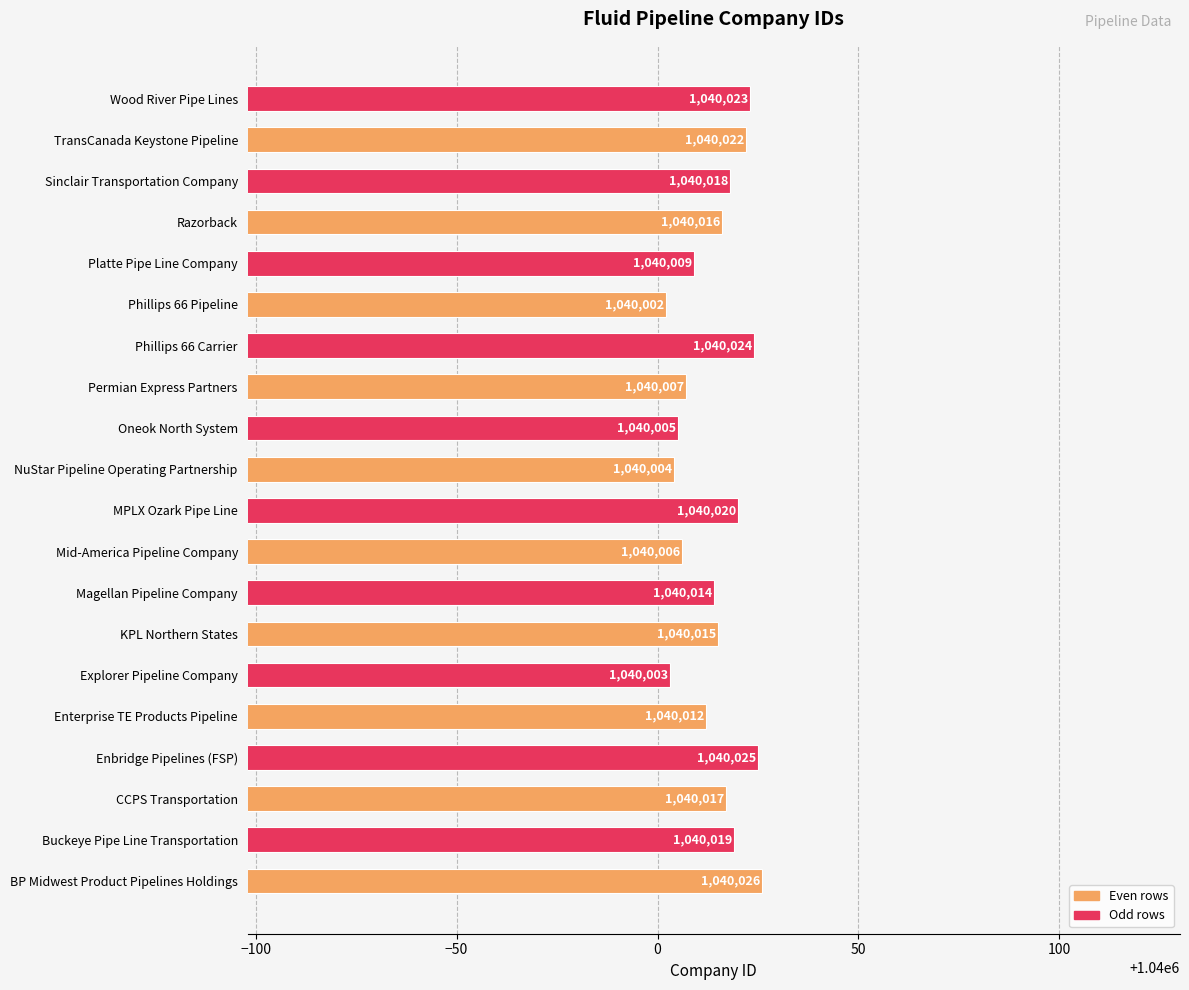

Reading bottom to top, extract all data points from this chart.

1040026	1040019	1040017	1040025	1040012	1040003	1040015	1040014	1040006	1040020	1040004	1040005	1040007	1040024	1040002	1040009	1040016	1040018	1040022	1040023